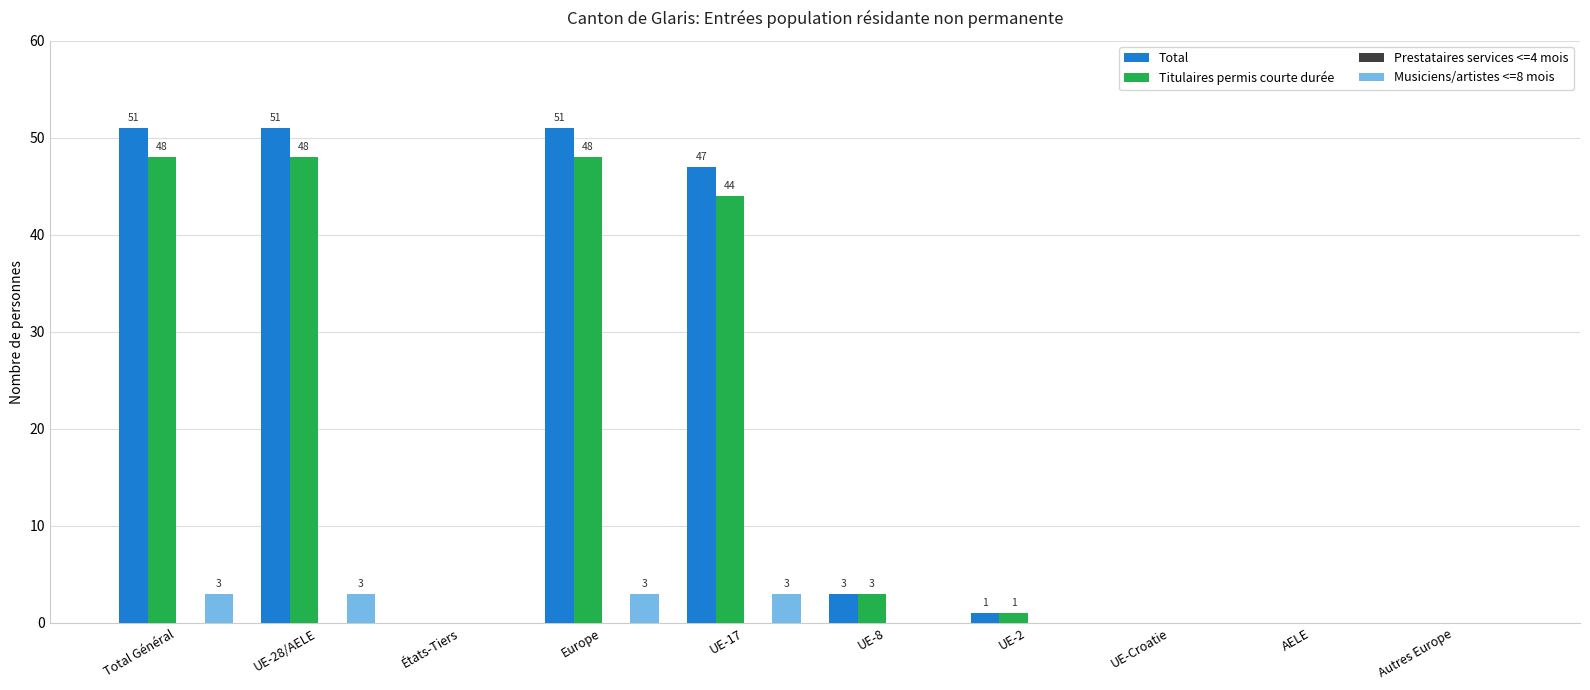

The Total series shows 0 at UE-Croatie. True or false?

True